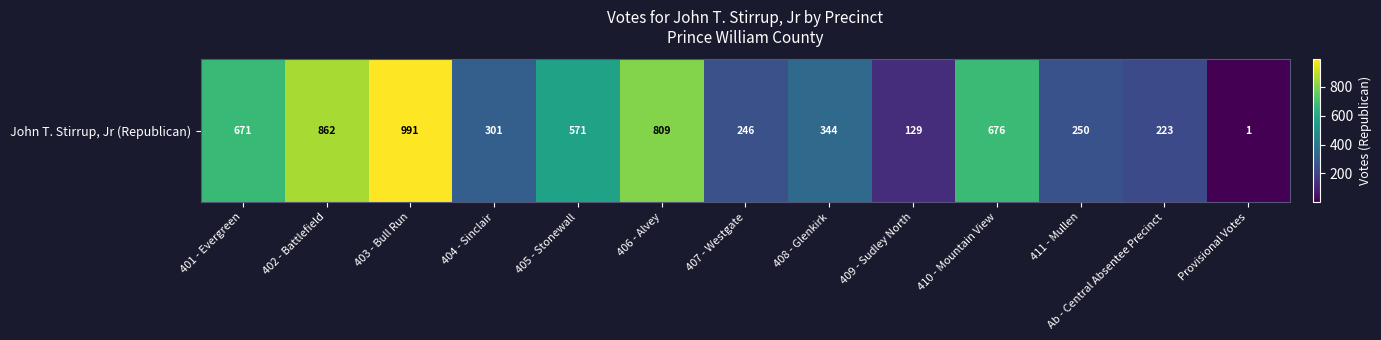

Read the value at 408 - Glenkirk, to the nearest 100.

300